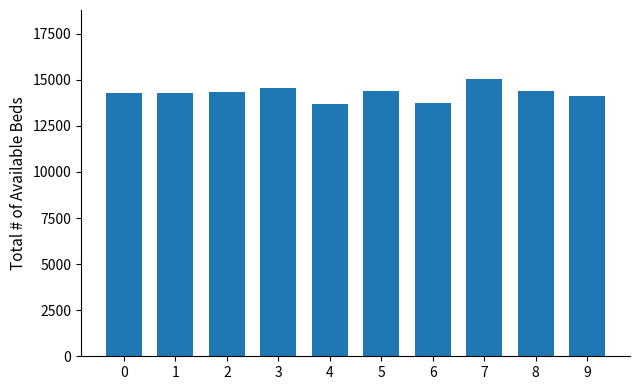

The chart shows a value of 3290.0 at 0. True or false?

False